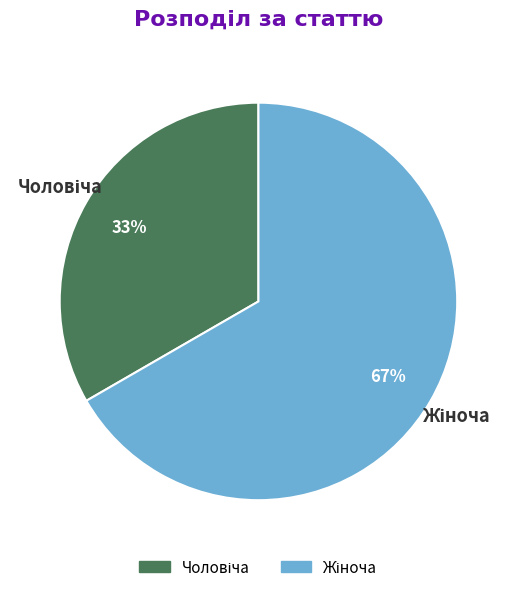

To the nearest percent, what is the average slice percentage?

50%